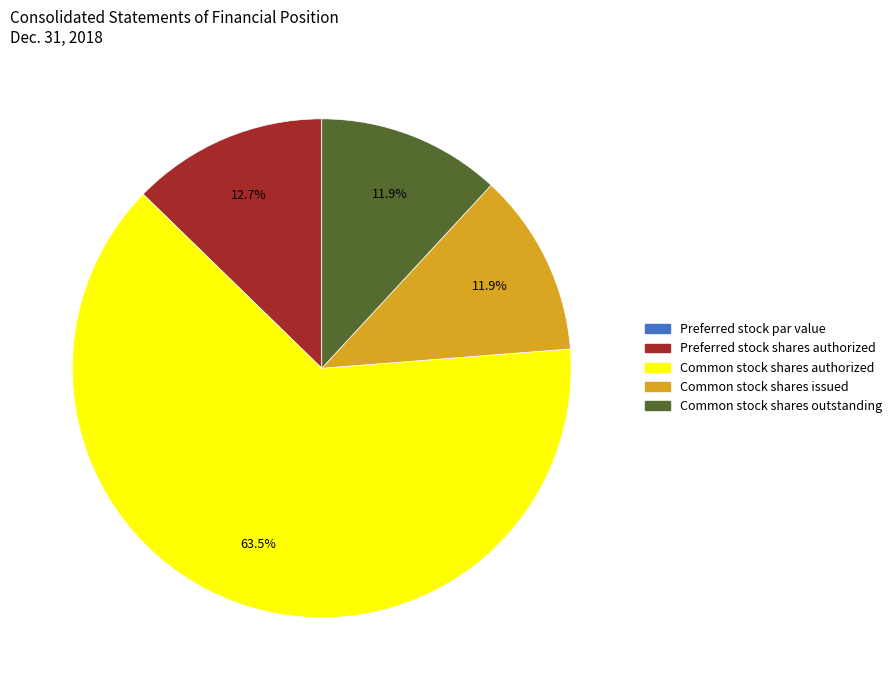

Which category has the biggest portion of the pie?

Common stock shares authorized